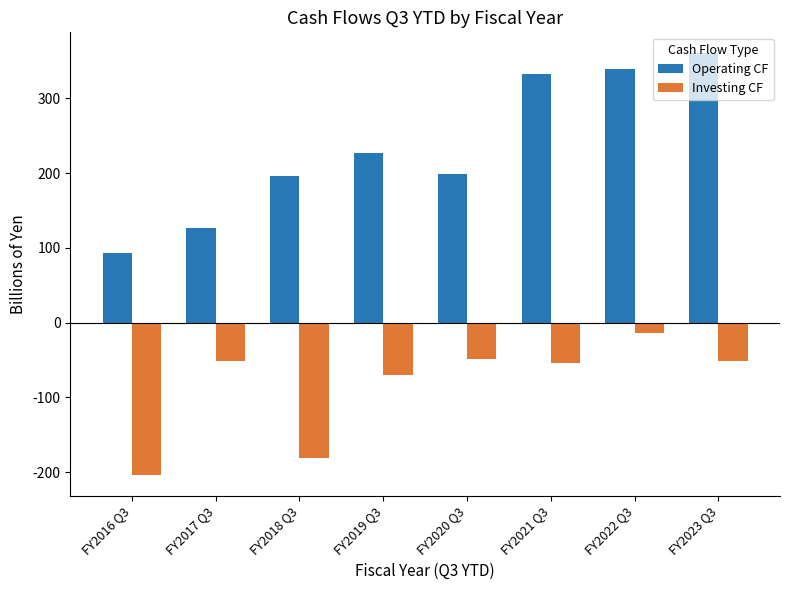

Where is Investing CF nearest to the value -108?

FY2019 Q3